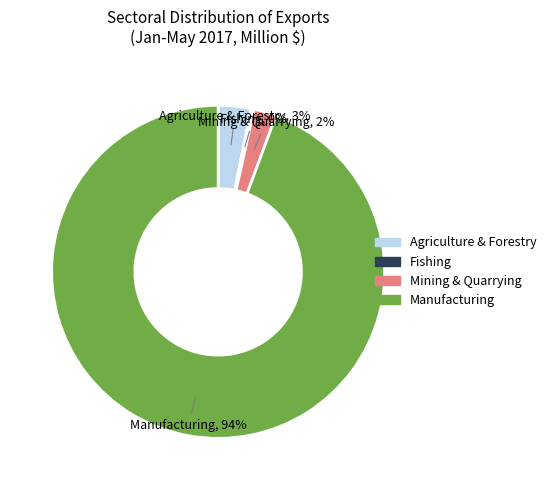

Does any single category account for the majority?

Yes